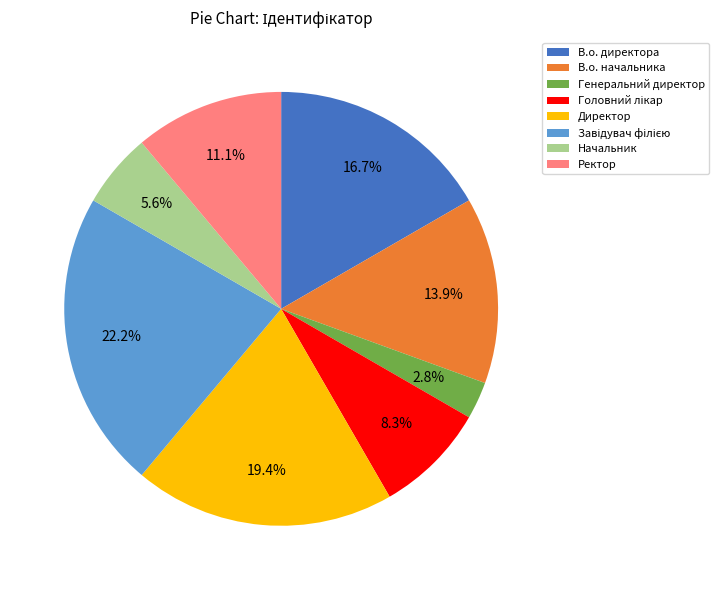

Between Ректор and Директор, which is larger?

Директор